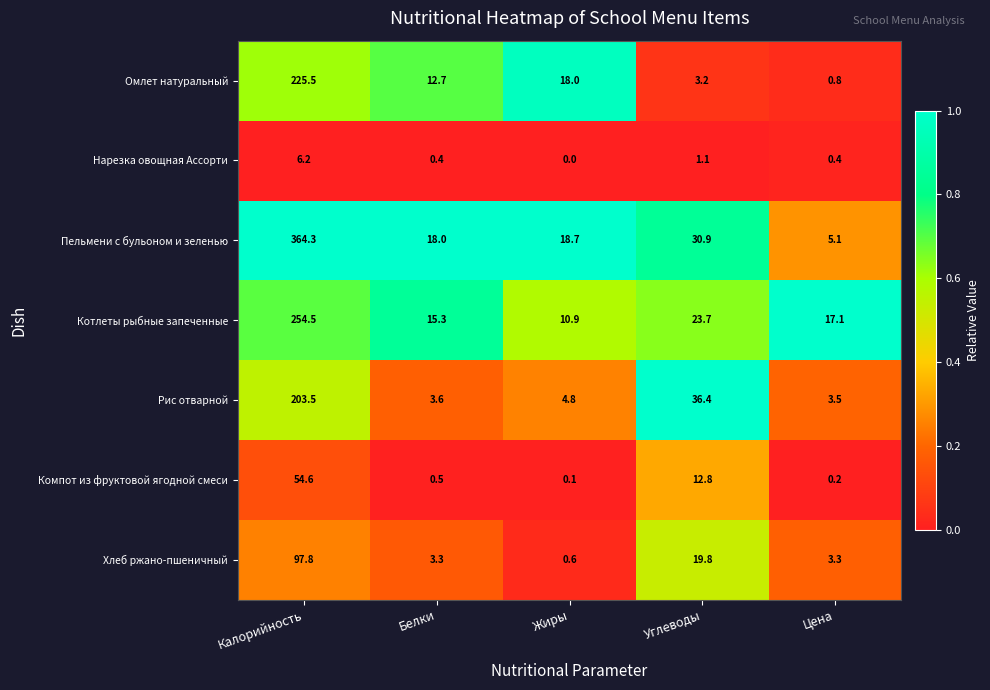

Where is Рис отварной nearest to the value 103?

Углеводы